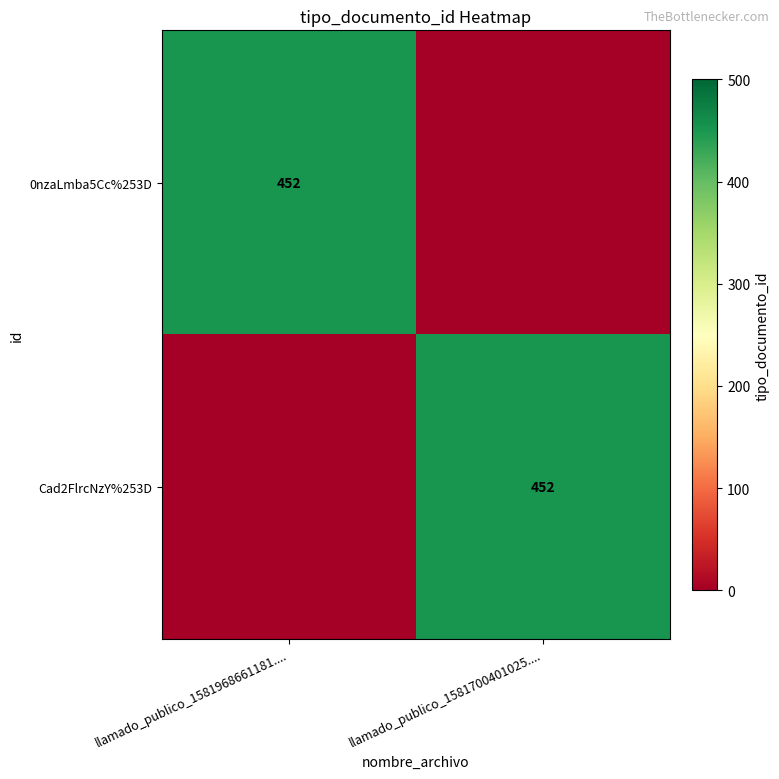

True or false: Cad2FlrcNzY%253D has a value of 701 at llamado_publico_1581700401025.....

False